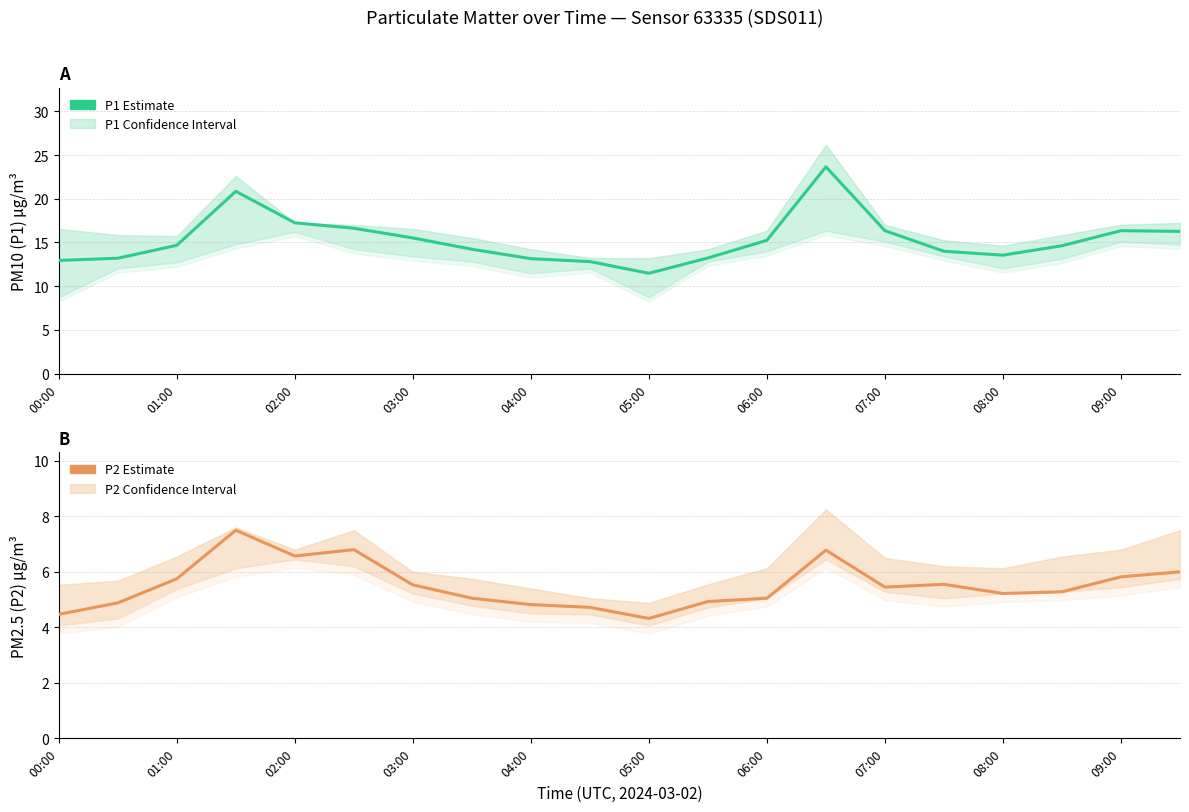

At which category is the sum across all series the highest?

13